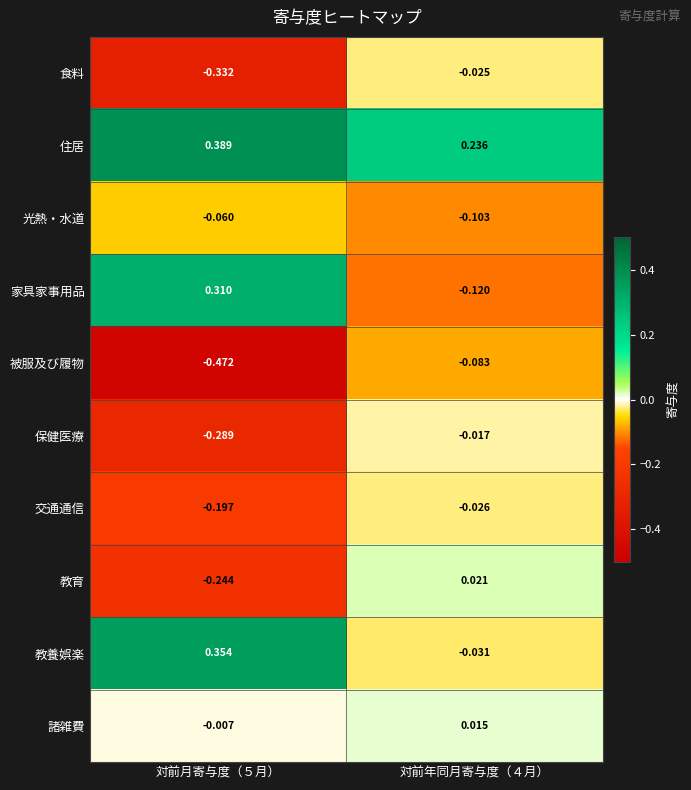

Rank the series by their maximum value, from highest to lowest.

住居, 教養娯楽, 家具家事用品, 教育, 諸雑費, 保健医療, 食料, 交通通信, 光熱・水道, 被服及び履物